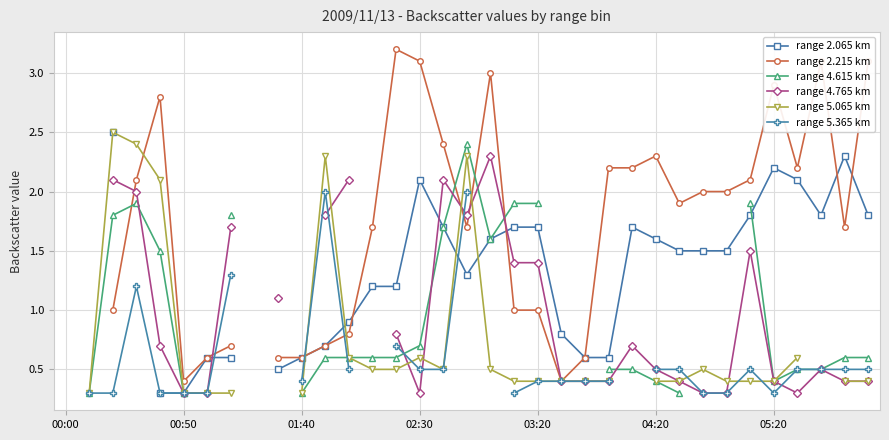

What position from the left is 33?

34